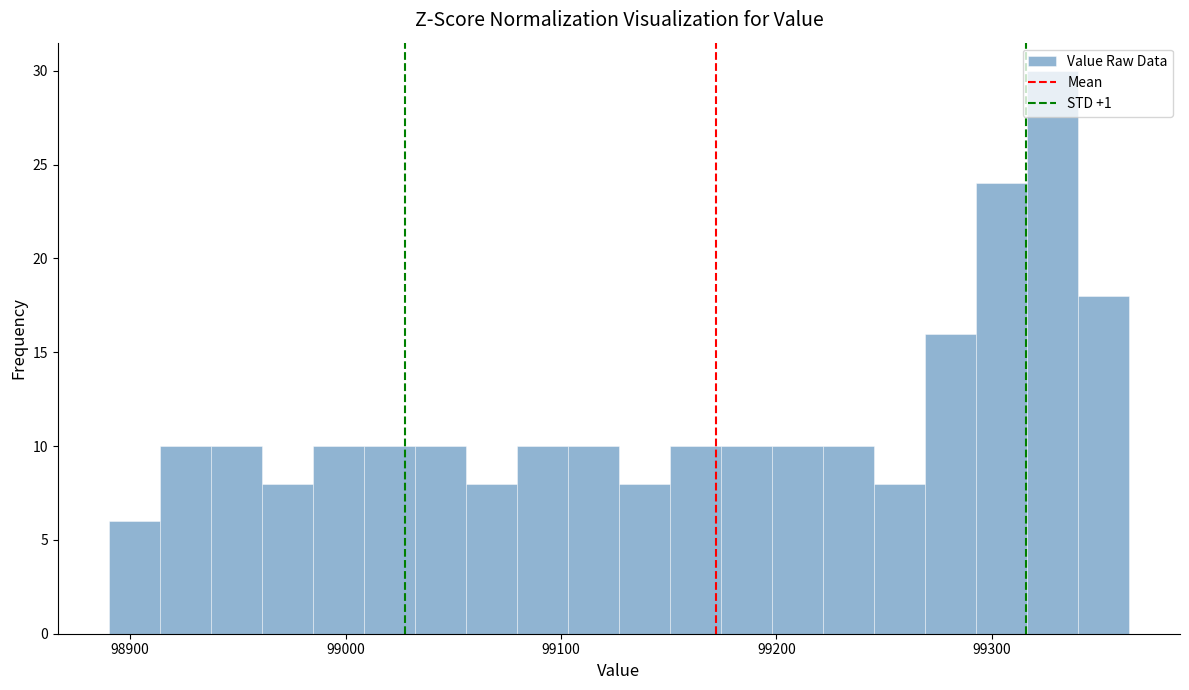

Around what value on the x-axis is the tallest bar? Give the approximate position of its centre, as read against the axis.

99330